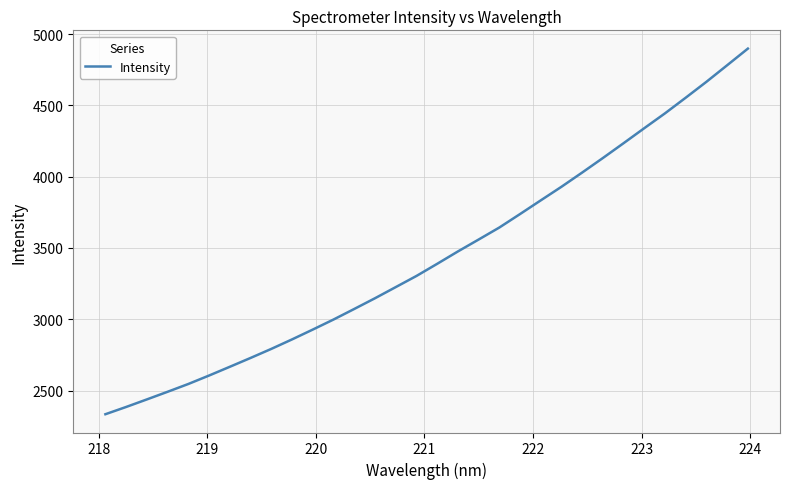

True or false: the data has more than 1 interior local peaks.

False